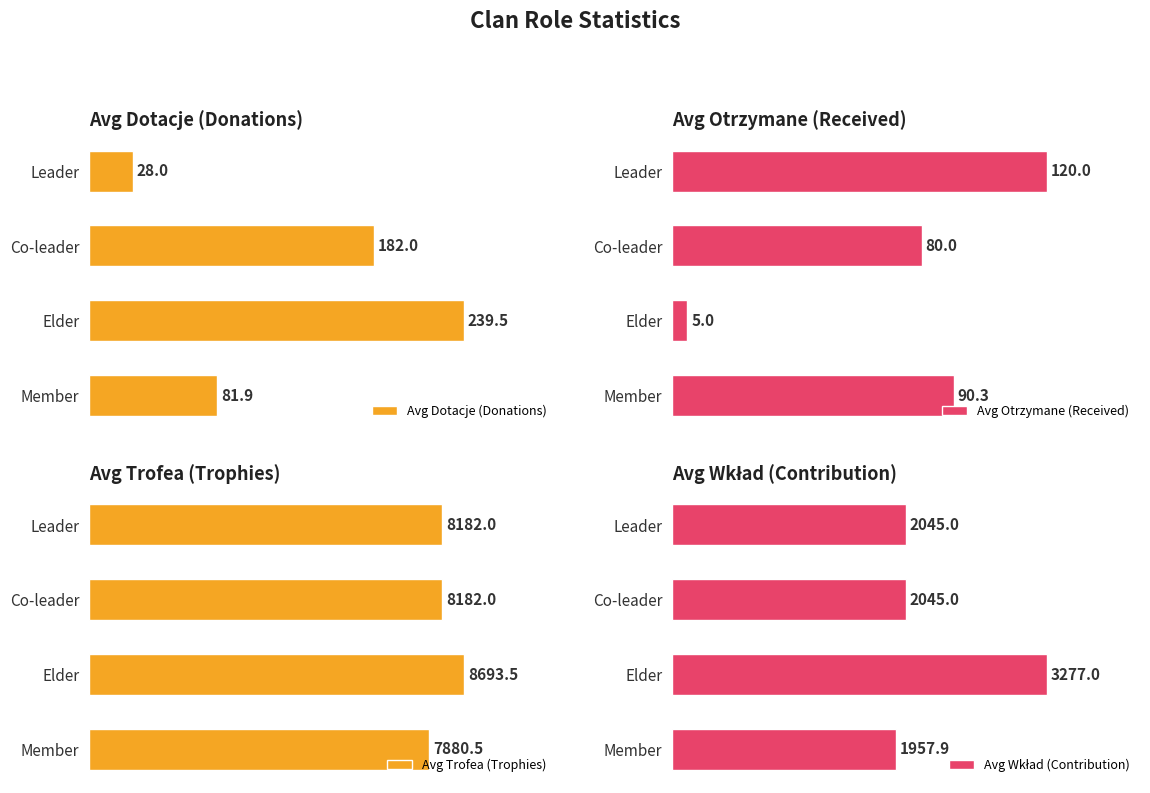

List the series in order of their peak value, lowest first.

Avg Otrzymane (Received), Avg Dotacje (Donations), Avg Wkład (Contribution), Avg Trofea (Trophies)